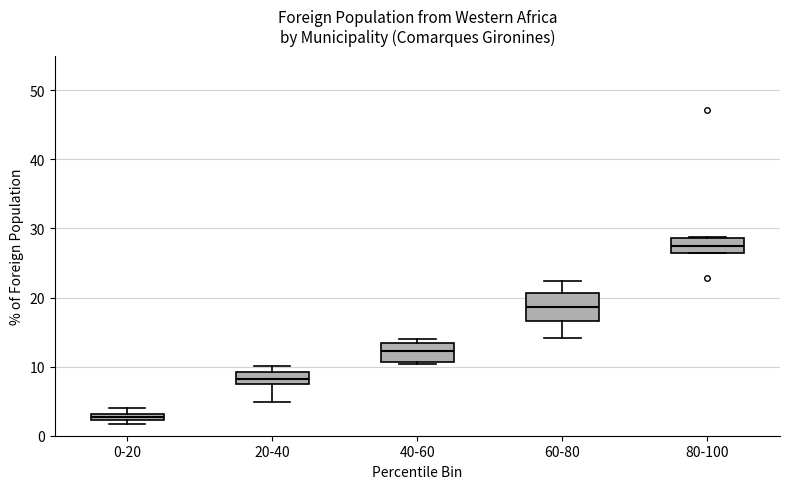

Where is the upper edge of the box for 80-100 on the y-axis? The values are not printed on the chart, so give them approximately, as read against the axis.

29